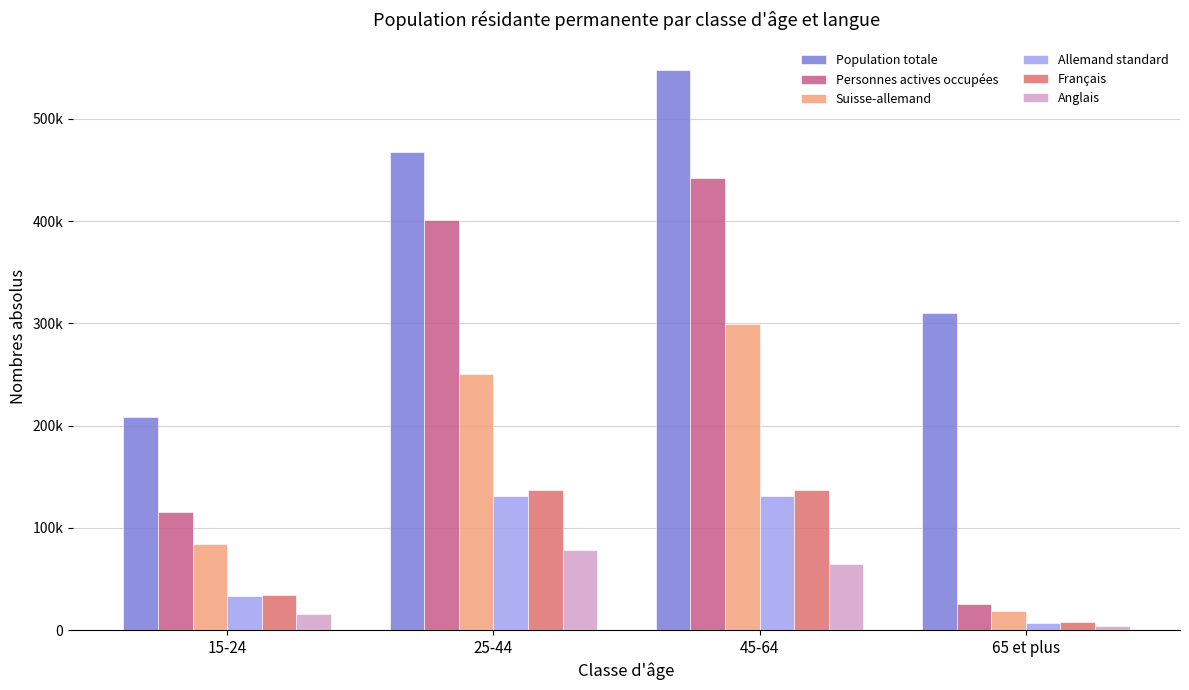

What is the total value across all series at 15-24?

493528.4